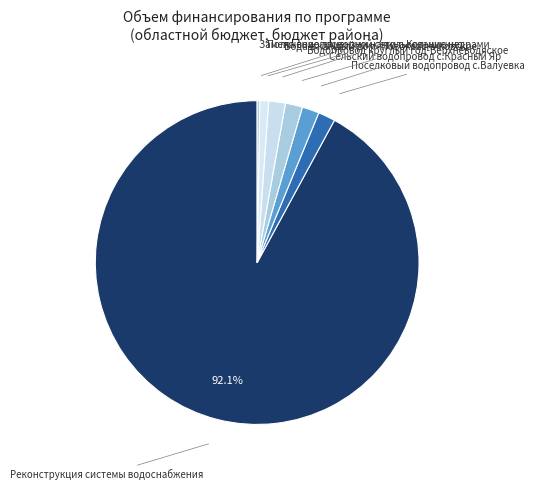

Which category has the biggest portion of the pie?

Реконструкция системы водоснабжения